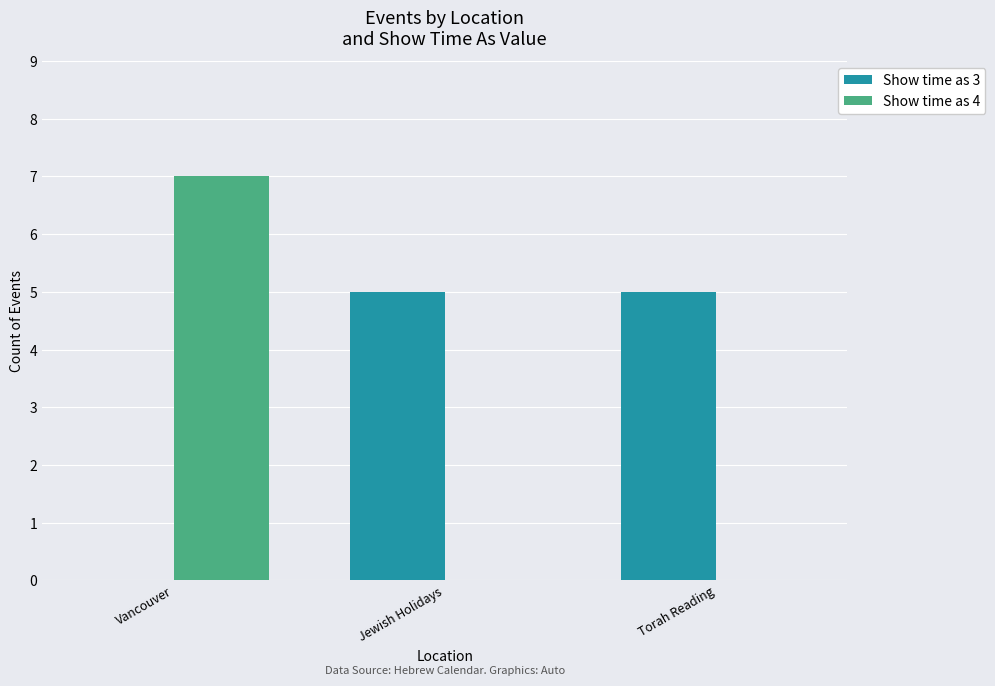

True or false: Show time as 3 has a value of 5 at Jewish Holidays.

True